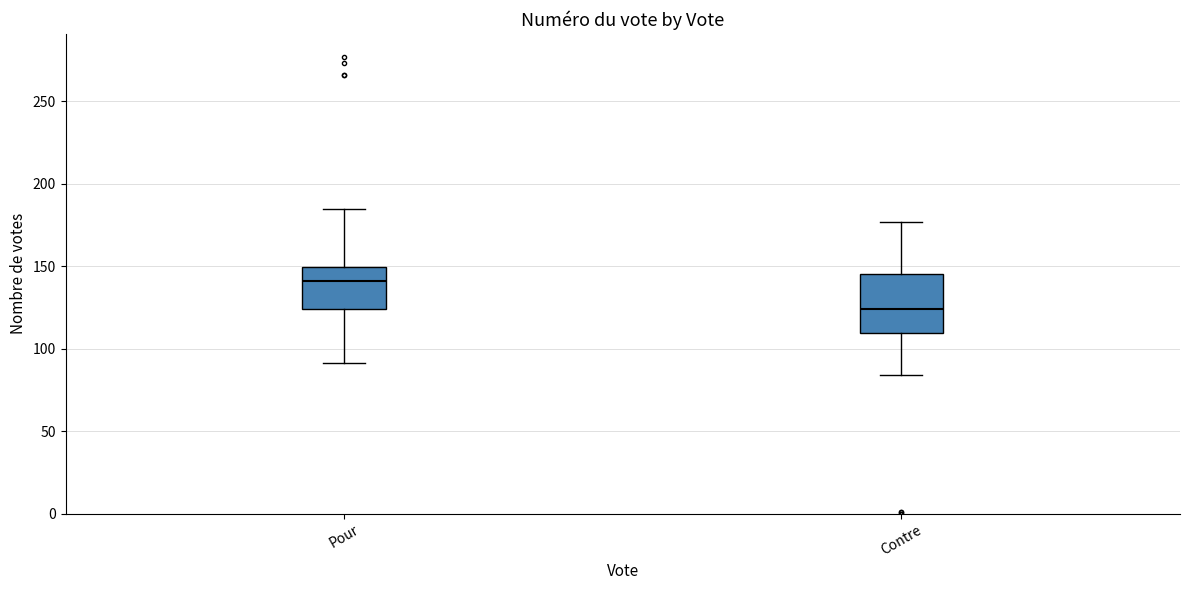

Reading left to right, transcribe this box plot: for each box, give where its median line is, the range the box spans, and where its two whiskers end, as read against the y-axis. The values are not printed on the chart, so give them approximately, as read against the axis.

Pour: median 140, box 125 to 150, whiskers 90 to 185
Contre: median 125, box 110 to 145, whiskers 85 to 175